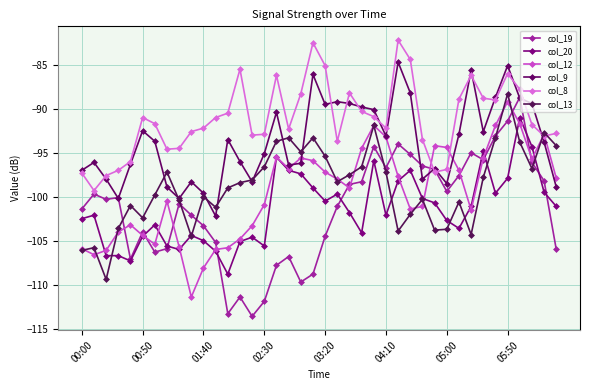

Which series has the largest total across all categories?

col_8